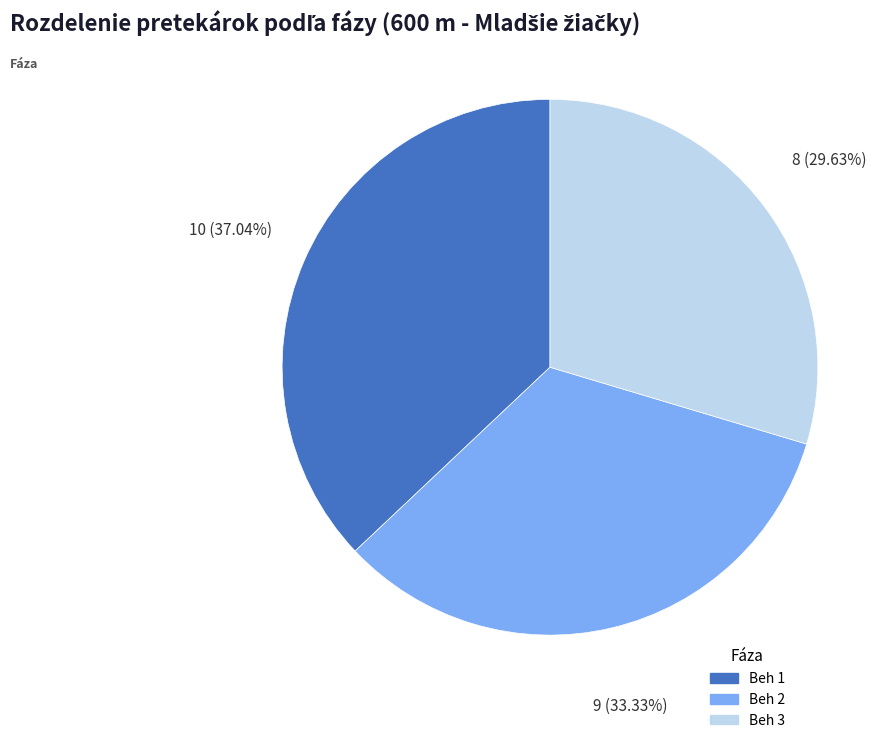

What portion of the pie excludes Beh 1?

63.0%